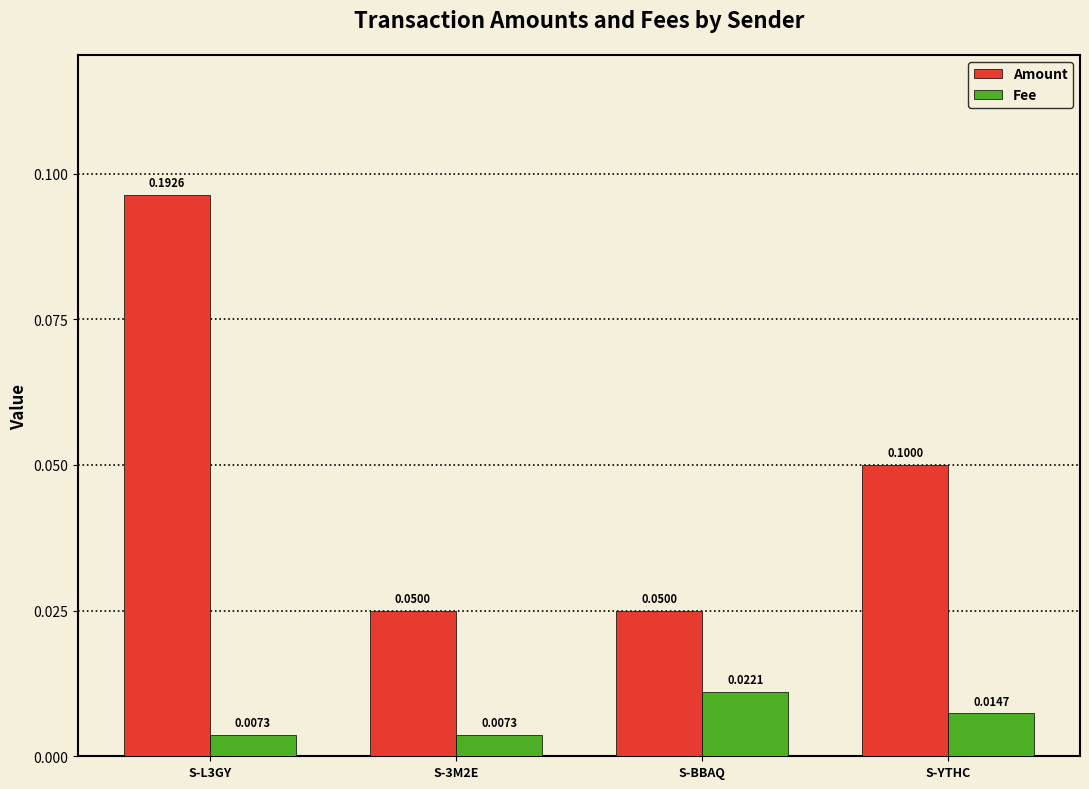

Which series has the largest total across all categories?

Amount